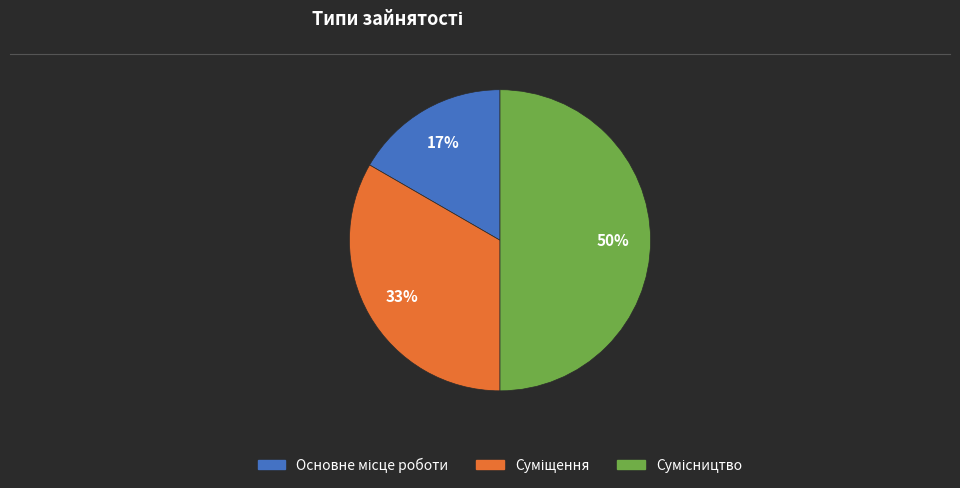

To the nearest percent, what is the average slice percentage?

33%